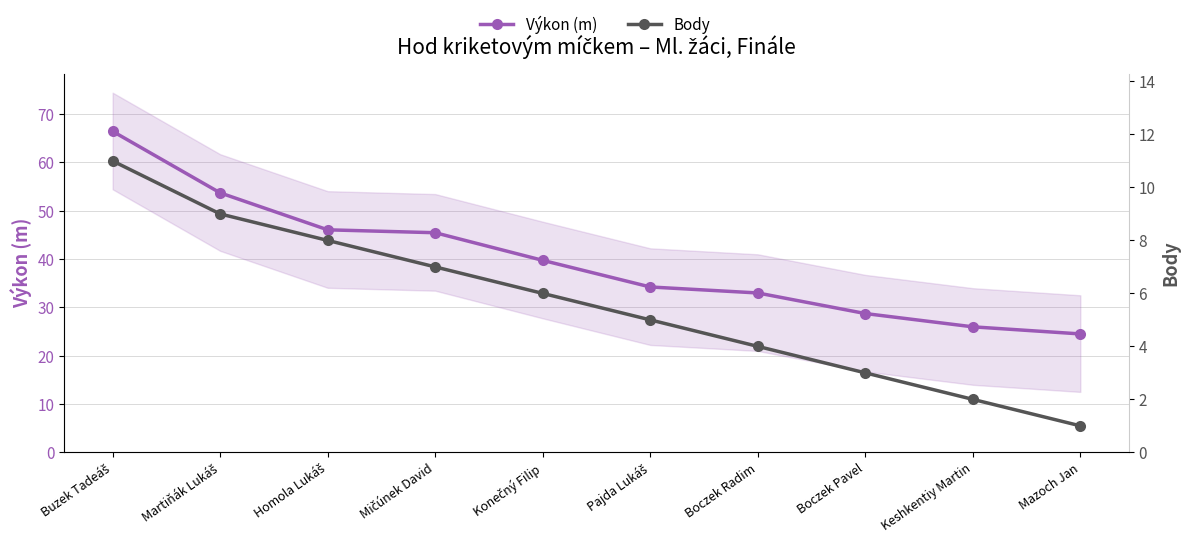

What are all the series names shown in the legend?

Výkon (m), Body